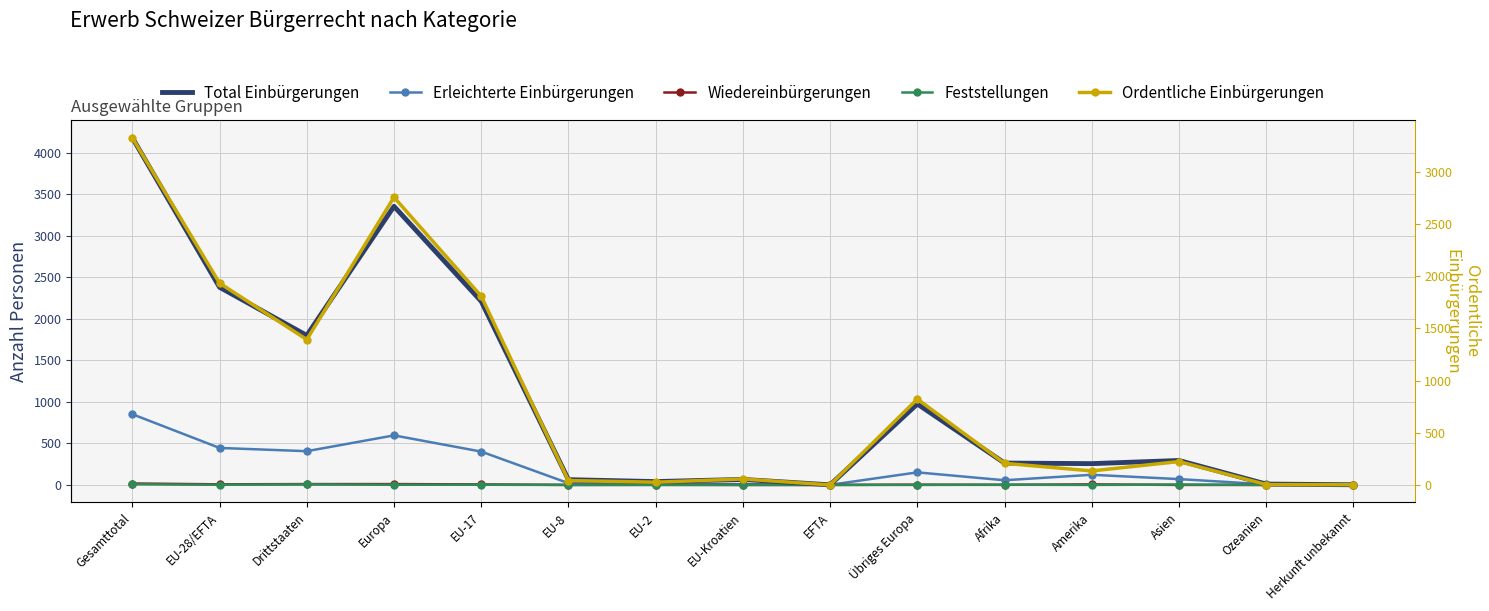

Which label corresponds to the smallest value in the chart?

Herkunft unbekannt